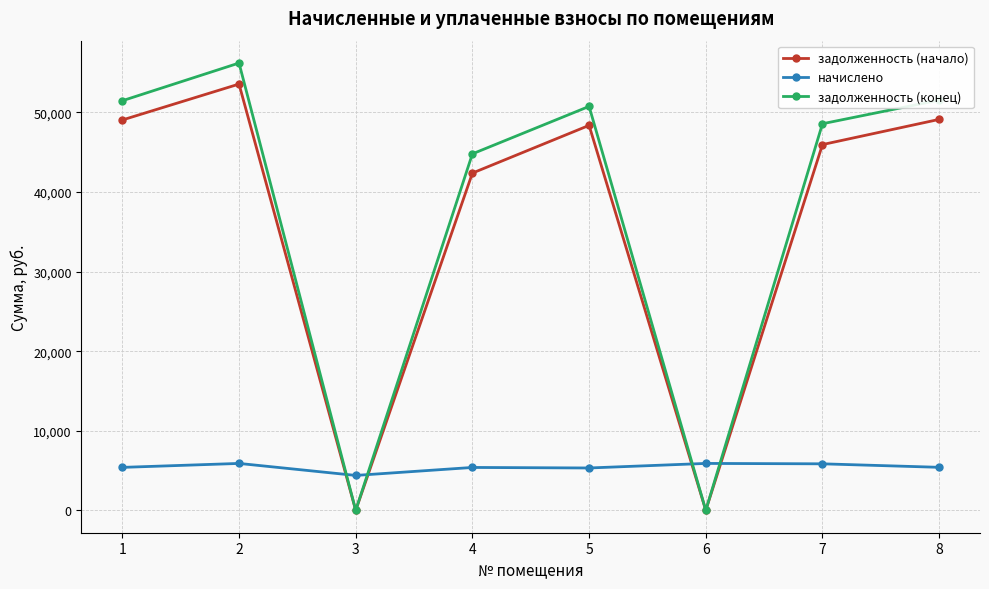

What is the total value across all series at 3?

4388.4